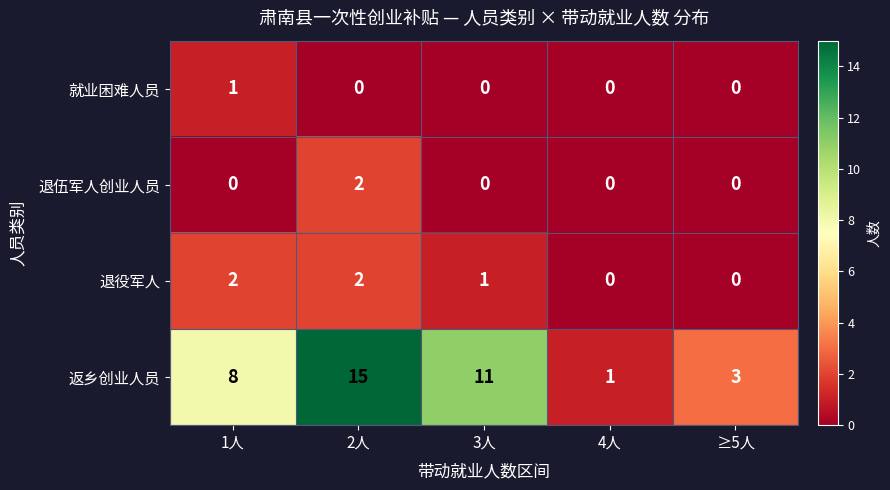

What is the total value across all series at 1人?

11